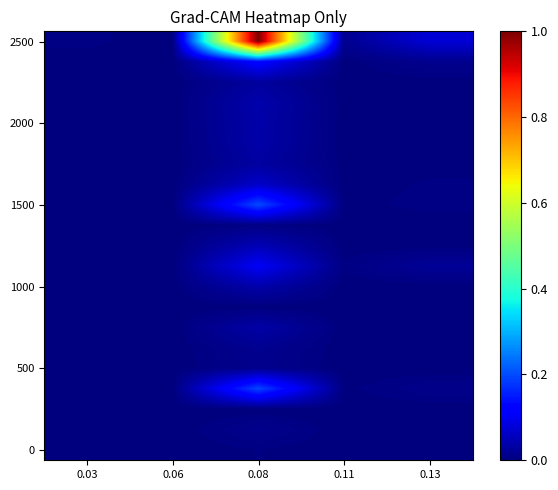

Between 0.06 and 0.03, which is larger?

0.06